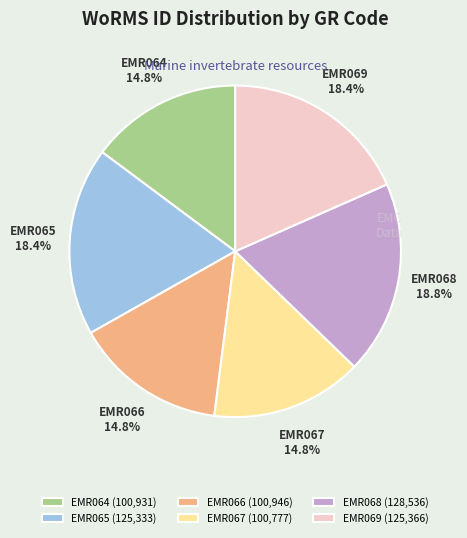

Does any single category account for the majority?

No